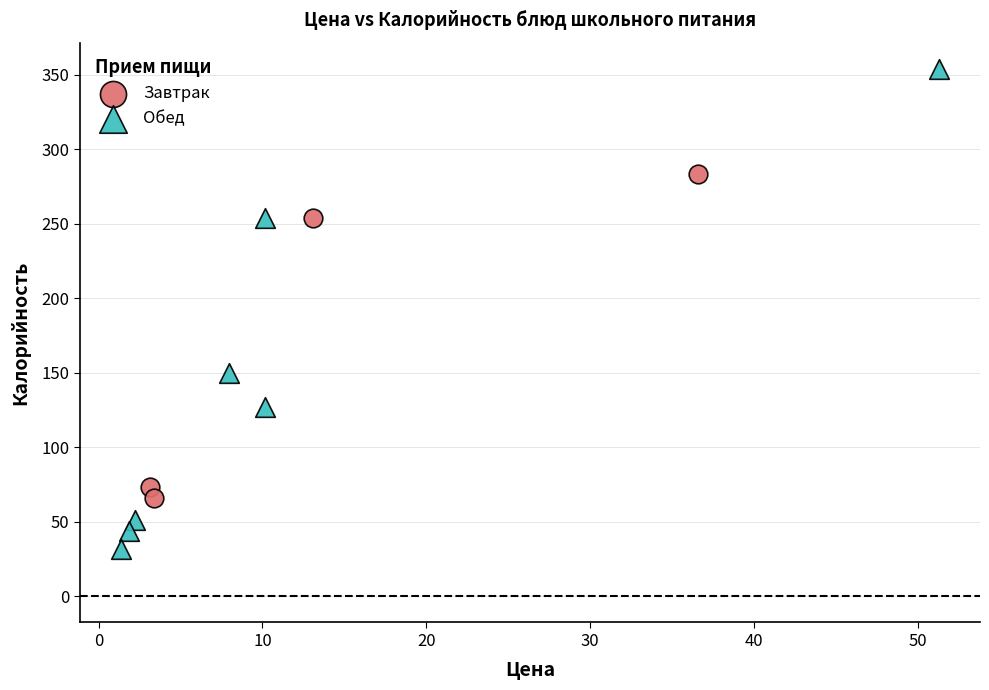

Which series has the widest spread of Y values?

Обед